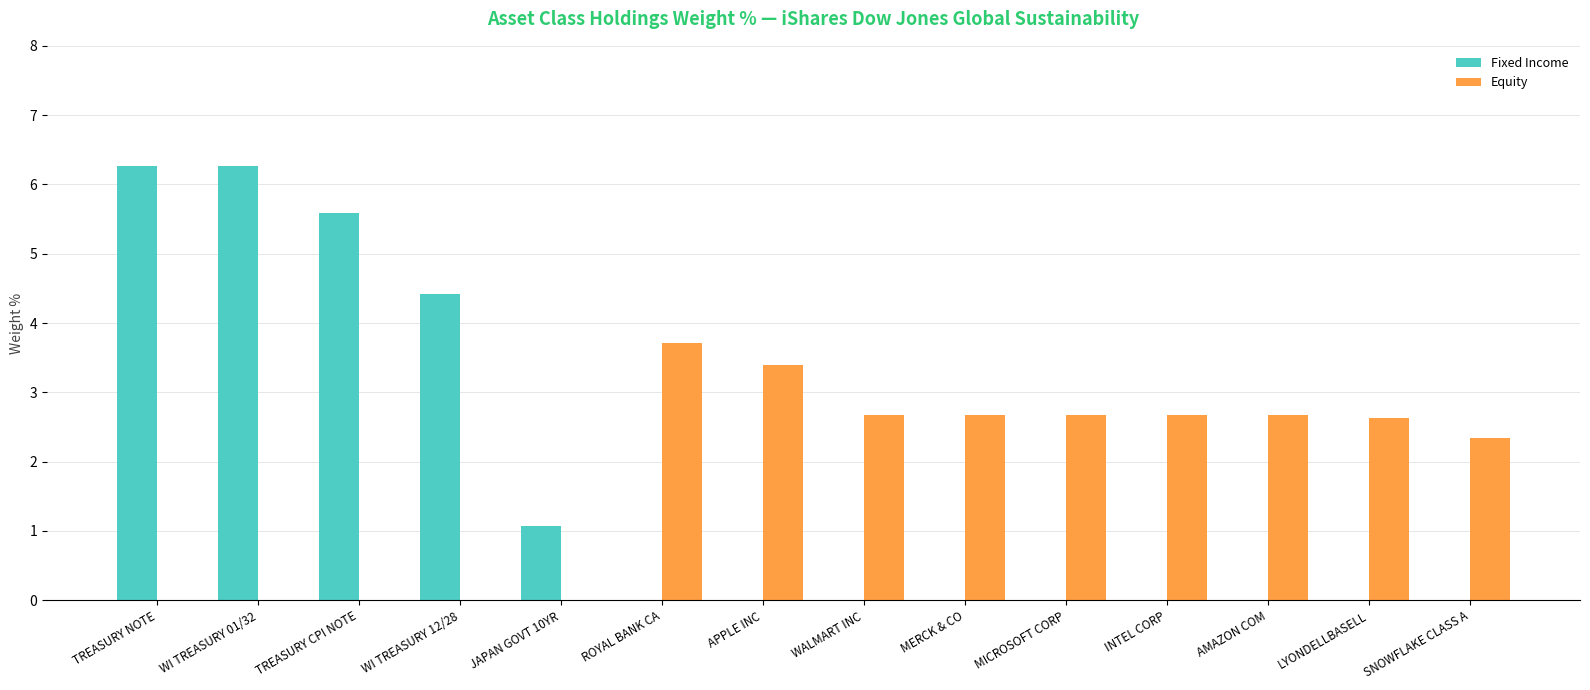

What is the sum of the Equity values at AMAZON COM and MICROSOFT CORP?

5.4